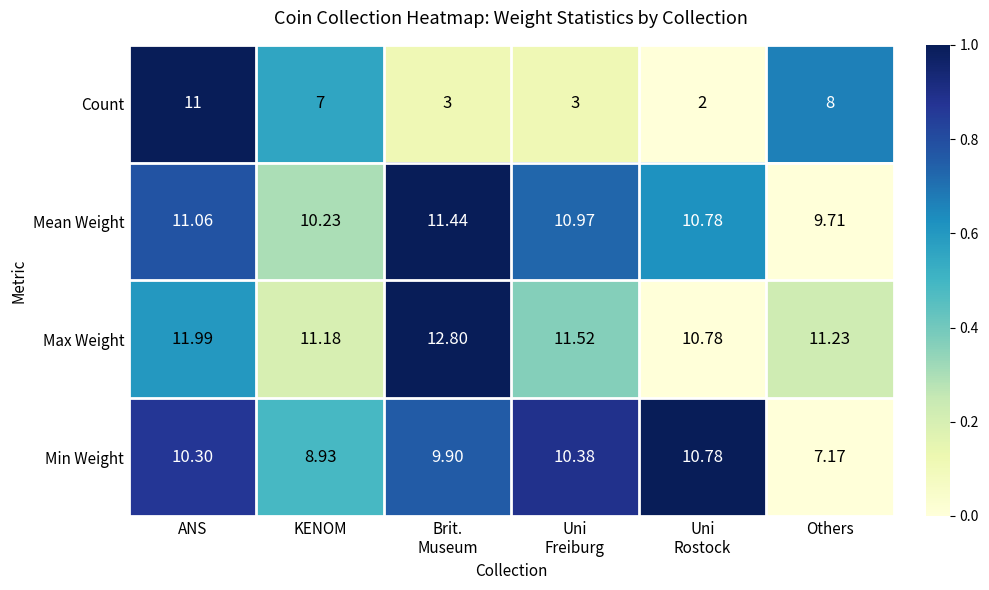

Which series has the largest range (max minus min)?

Count